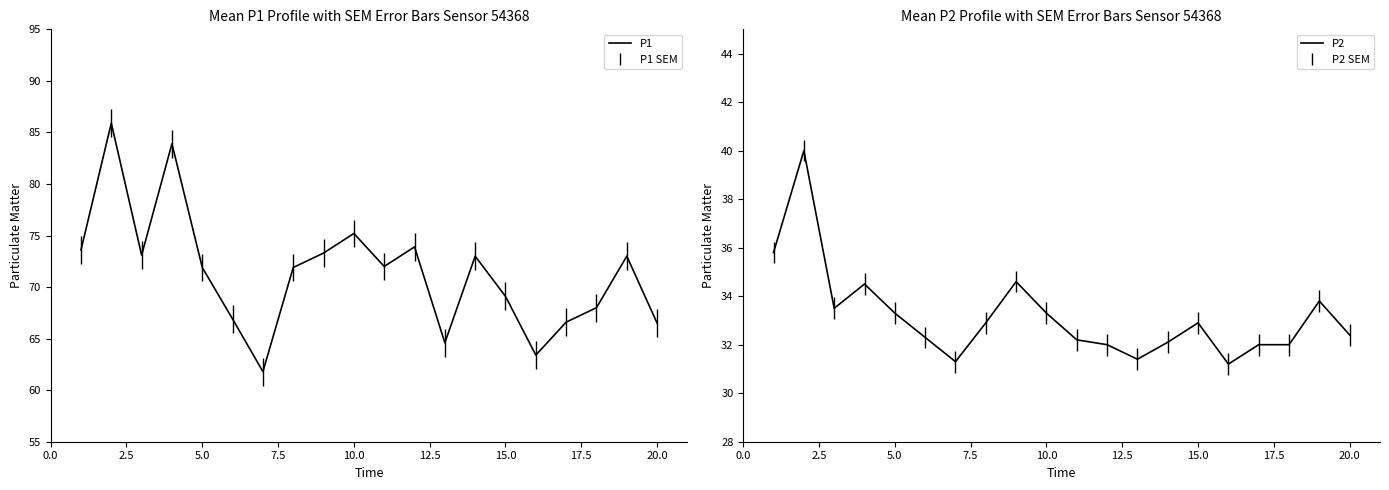

How many values in the P1 series are below 72?

10